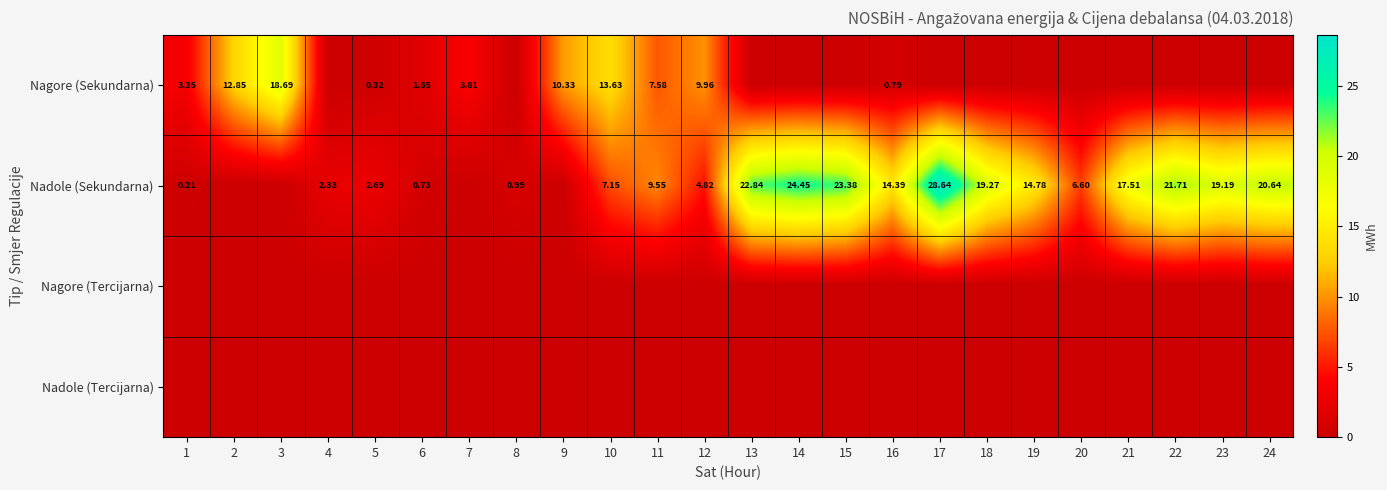

Is the value of Nadole (Sekundarna) at 11 greater than the value of Nagore (Sekundarna) at 3?

No